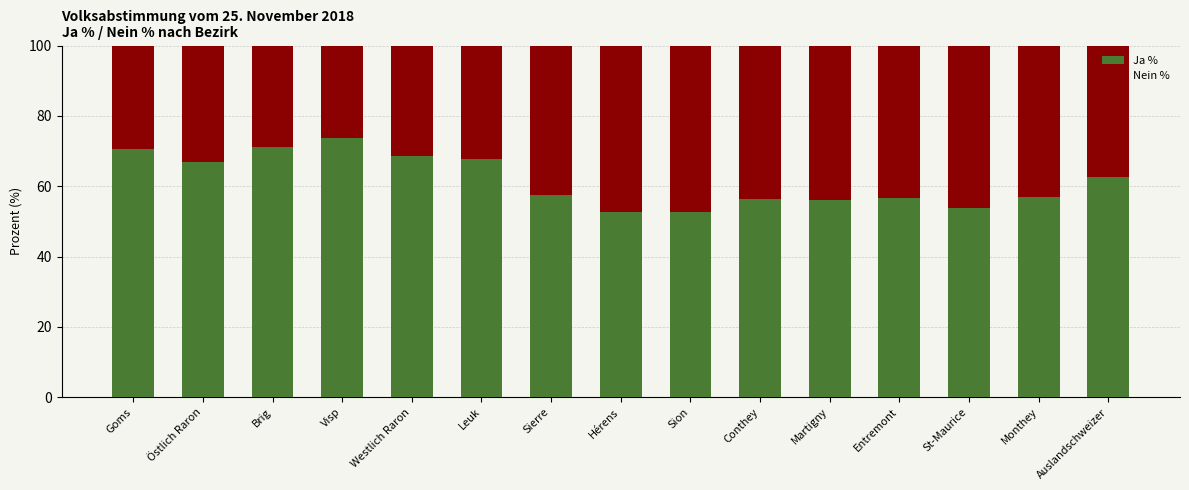

Count the number of categories in the chart.

15